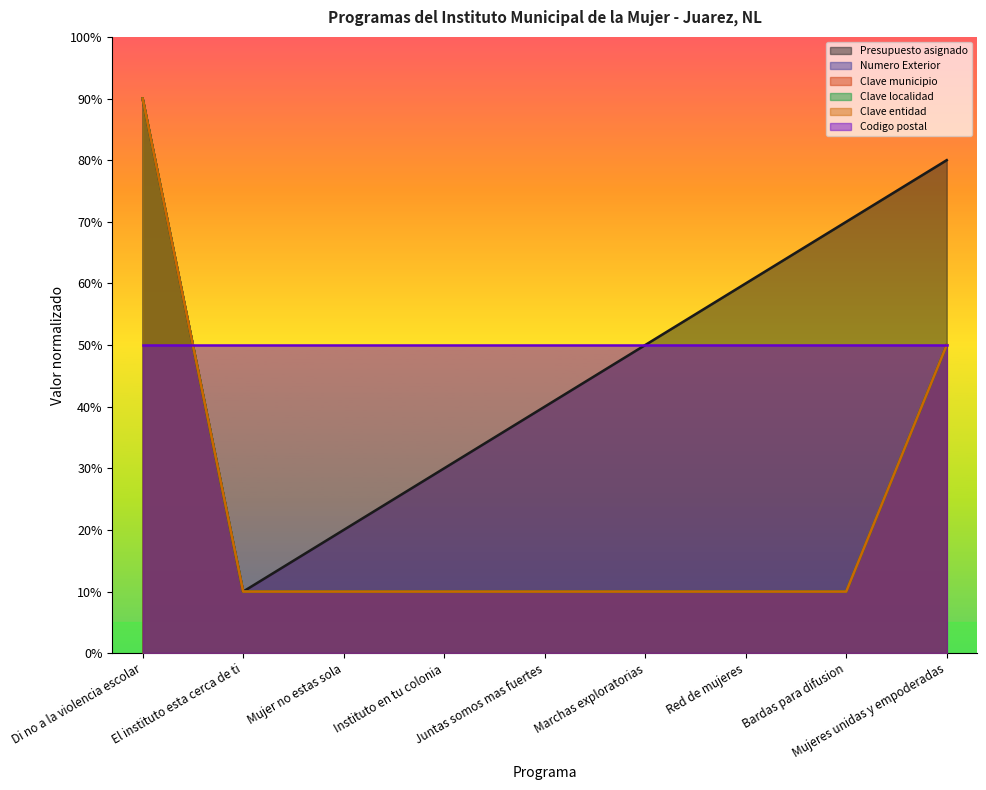

Where is Numero Exterior nearest to the value 50?

Mujeres unidas y empoderadas